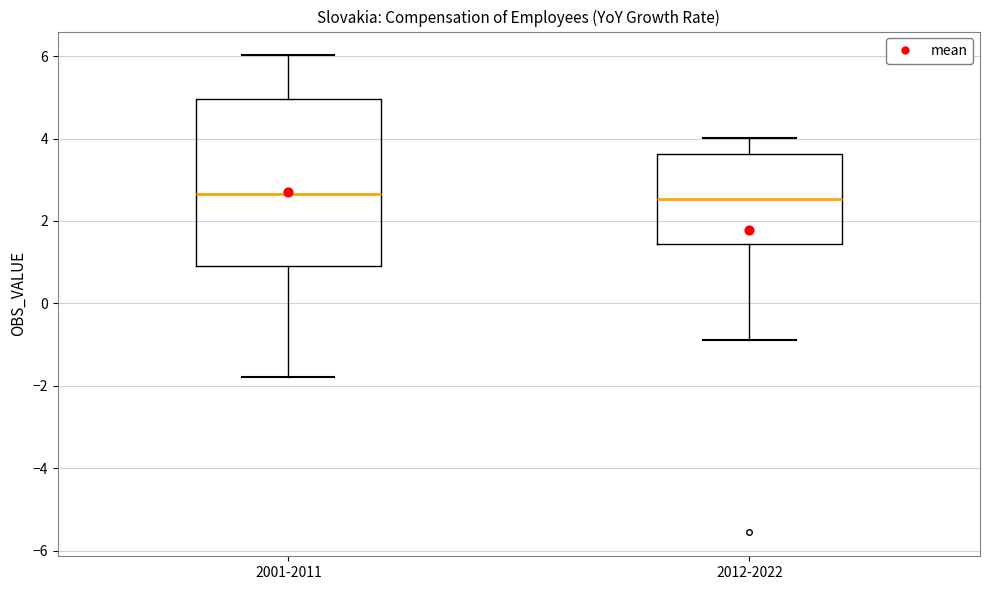

Reading left to right, transcribe this box plot: for each box, give where its median line is, the range the box spans, and where its two whiskers end, as read against the y-axis. The values are not printed on the chart, so give them approximately, as read against the axis.

2001-2011: median 2.6, box 1.0 to 5.0, whiskers -1.8 to 6.0
2012-2022: median 2.6, box 1.4 to 3.6, whiskers -0.8 to 4.0